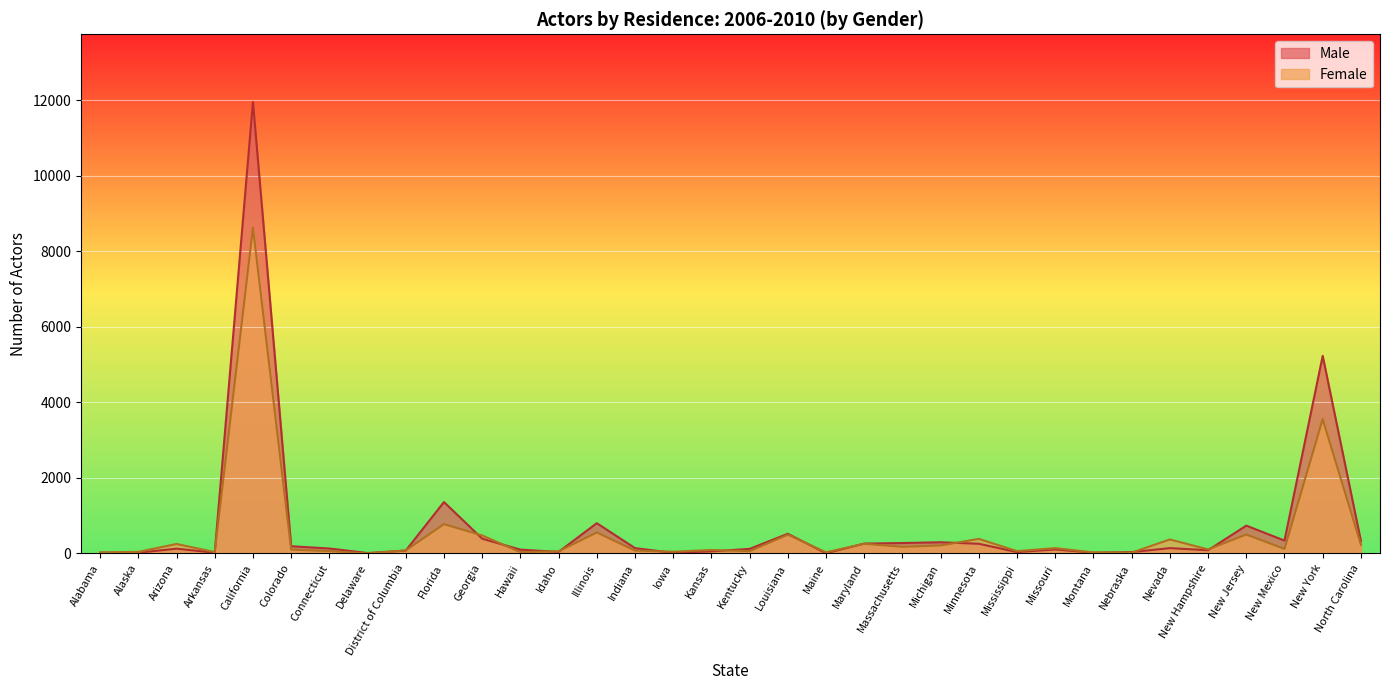

List the series in order of their overall mean, lowest first.

Female, Male